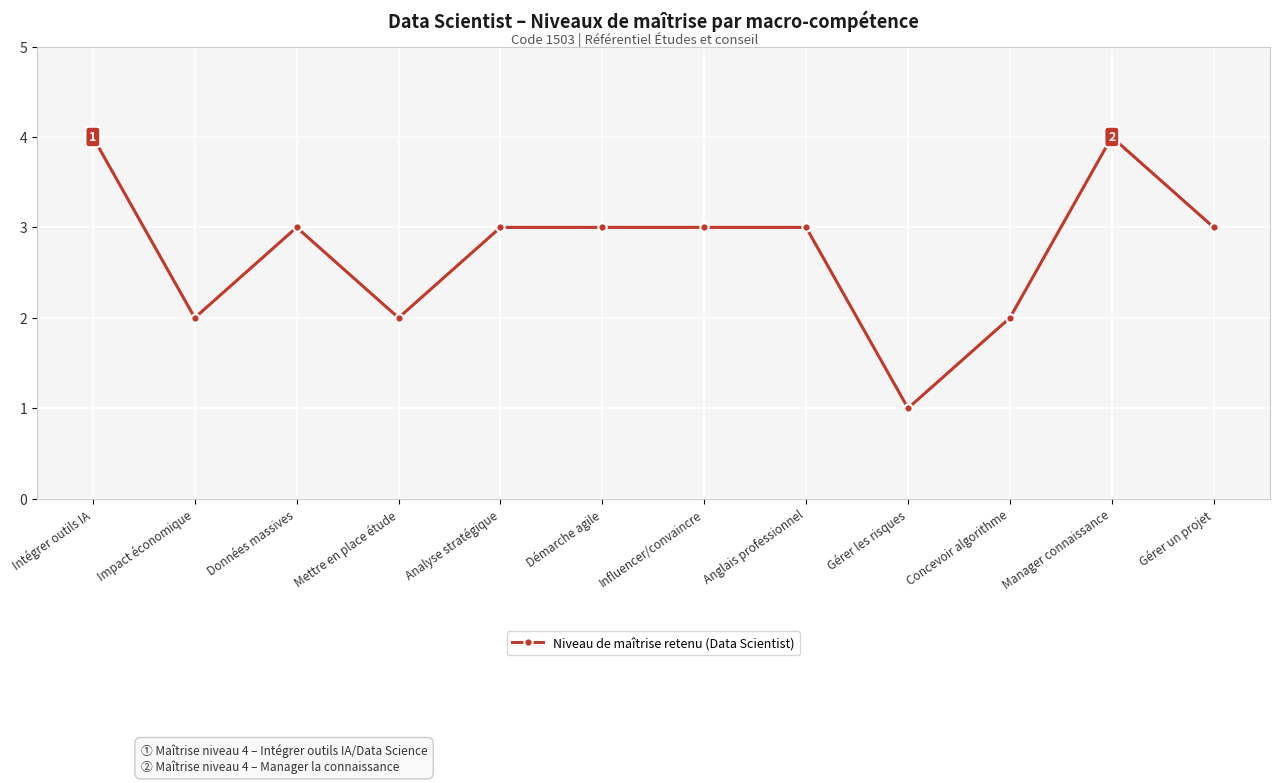

Is it true that the value at Manager connaissance is 5?

False